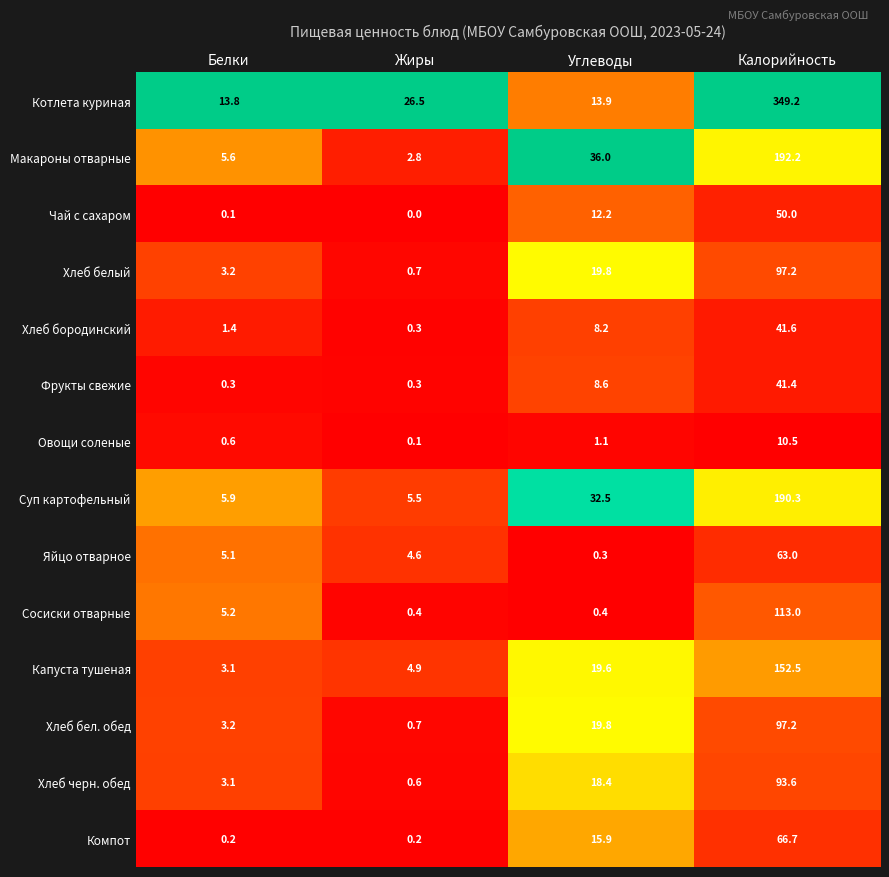

The Суп картофельный series shows 44.6 at Углеводы. True or false?

False